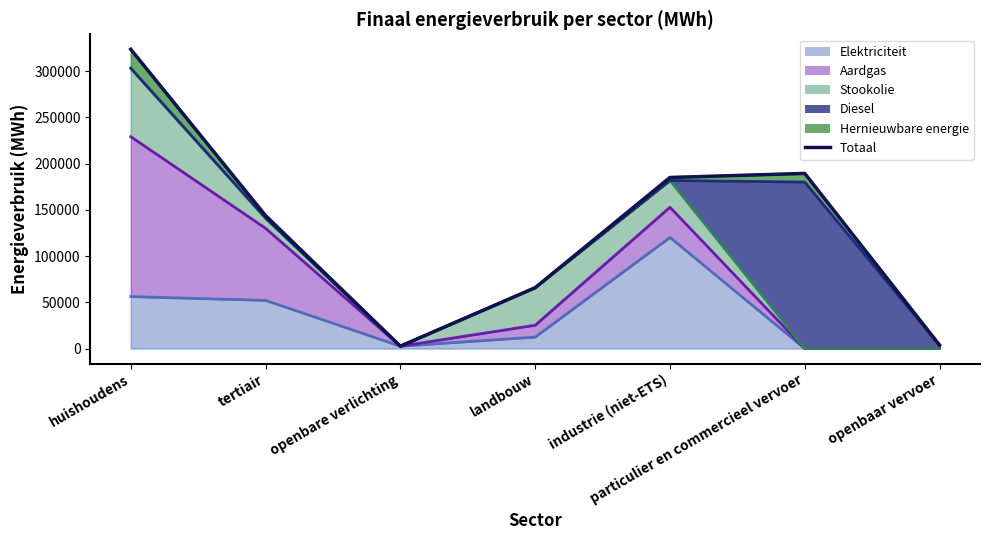

How many points are lower than both their immediate neighbors (excluding endpoints)?

1